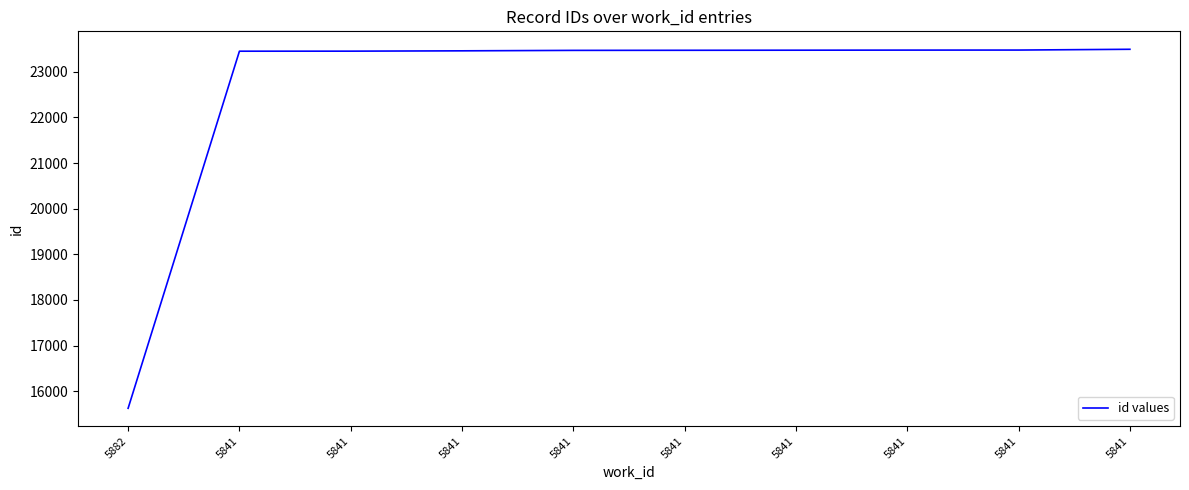

How many lines are shown in the chart?

1